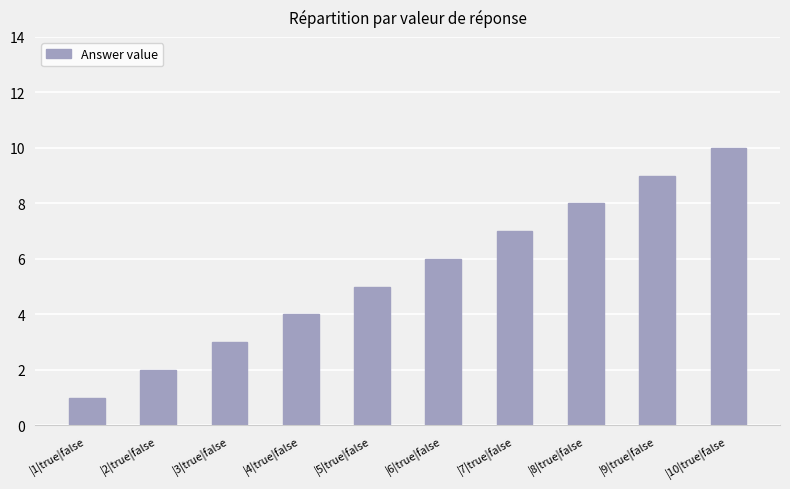

What is the sum of all values?

55